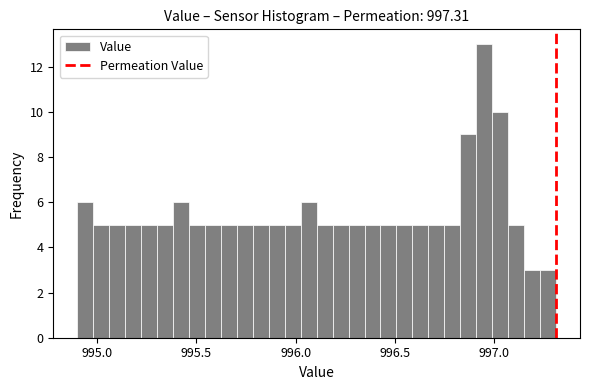

Around what value on the x-axis is the tallest bar? Give the approximate position of its centre, as read against the axis.

996.95